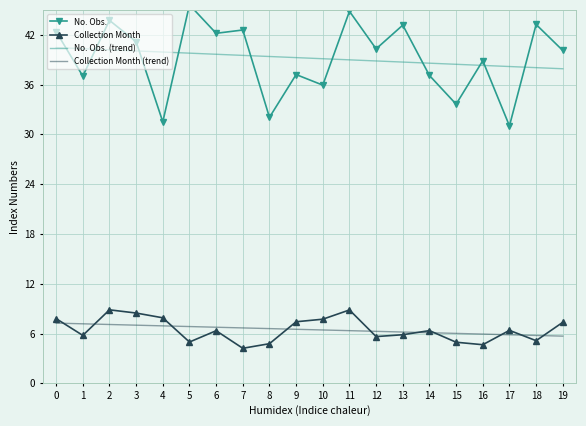

True or false: No. Obs. has more than 0 interior local peaks.

True